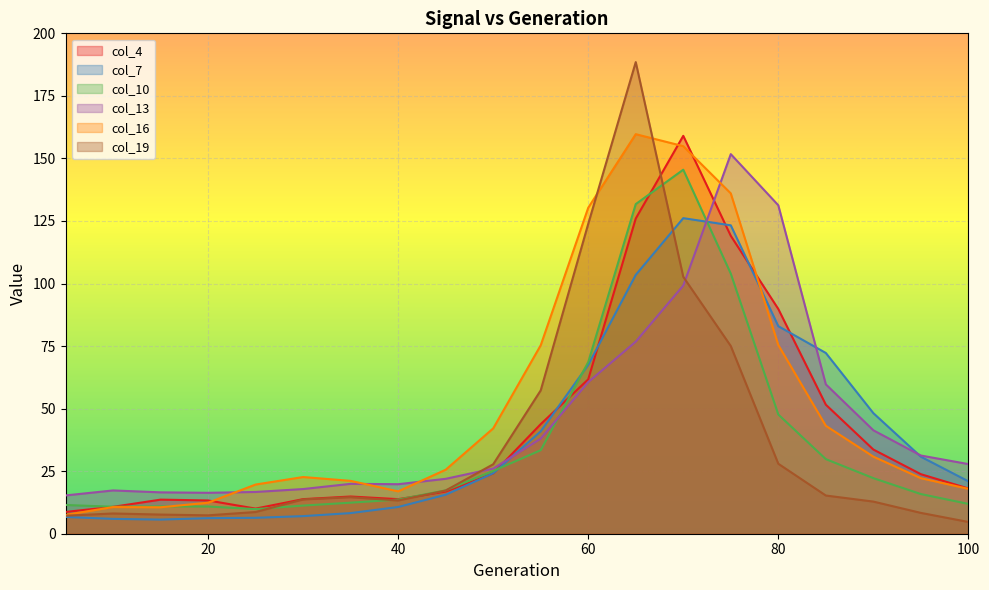

After their last crossing, which series has the higher values: col_7 or col_19?

col_7